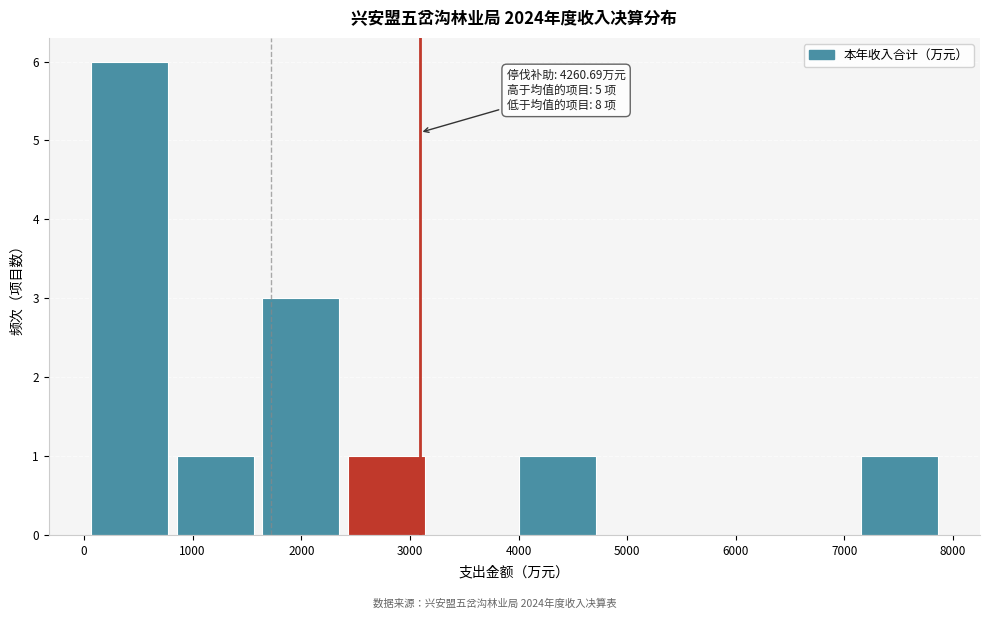

Which range on the x-axis has the tallest bar?

0 to 800